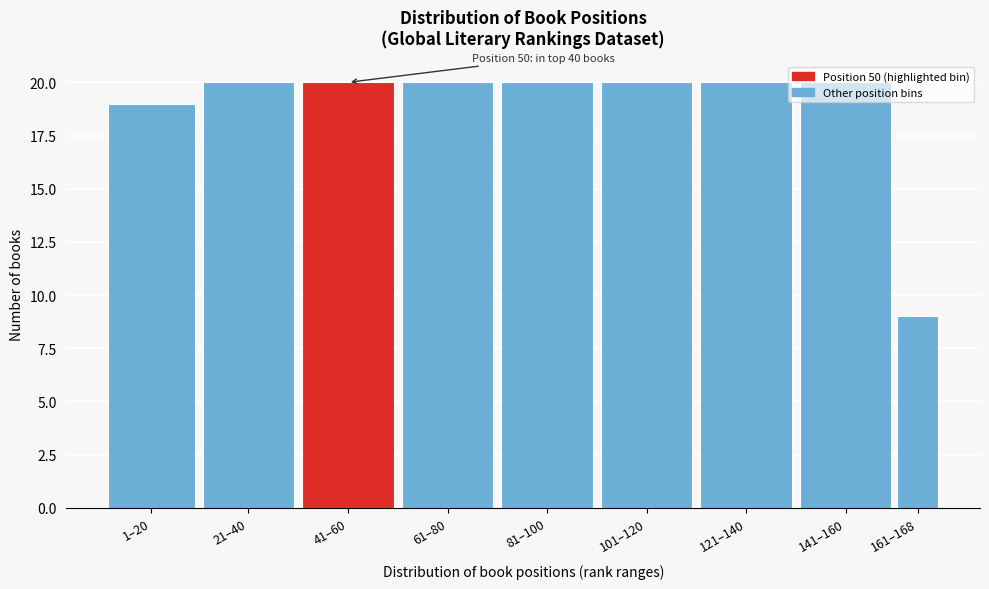

The chart shows a value of 20 at 141–160. True or false?

True